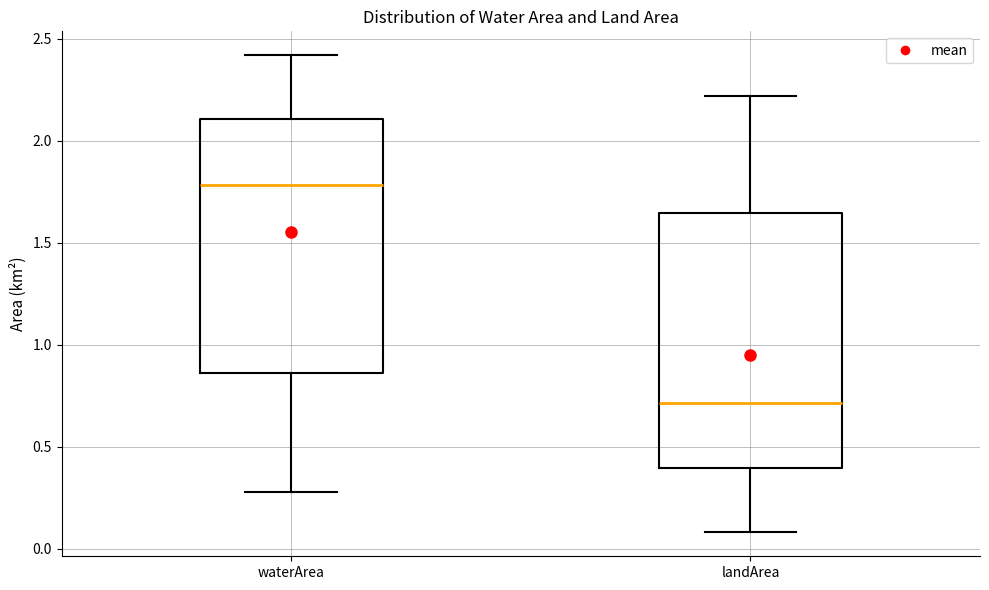

Reading left to right, read every box against the y-axis: the position of its median line, the range the box covers, and the ends of its whiskers. The values are not printed on the chart, so give them approximately, as read against the axis.

waterArea: median 1.80, box 0.85 to 2.10, whiskers 0.30 to 2.40
landArea: median 0.70, box 0.40 to 1.65, whiskers 0.10 to 2.20